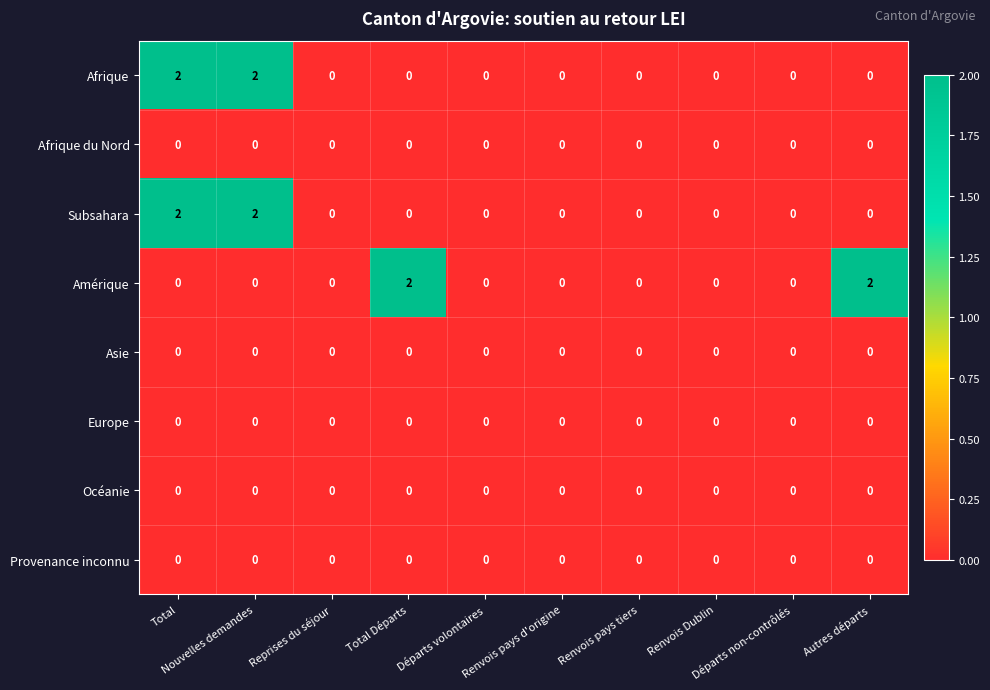

Reading left to right, extract all data points from this chart.

Afrique: Total=2	Nouvelles demandes=2	Reprises du séjour=0	Total Départs=0	Départs volontaires=0	Renvois pays d'origine=0	Renvois pays tiers=0	Renvois Dublin=0	Départs non-contrôlés=0	Autres départs=0
Afrique du Nord: Total=0	Nouvelles demandes=0	Reprises du séjour=0	Total Départs=0	Départs volontaires=0	Renvois pays d'origine=0	Renvois pays tiers=0	Renvois Dublin=0	Départs non-contrôlés=0	Autres départs=0
Subsahara: Total=2	Nouvelles demandes=2	Reprises du séjour=0	Total Départs=0	Départs volontaires=0	Renvois pays d'origine=0	Renvois pays tiers=0	Renvois Dublin=0	Départs non-contrôlés=0	Autres départs=0
Amérique: Total=0	Nouvelles demandes=0	Reprises du séjour=0	Total Départs=2	Départs volontaires=0	Renvois pays d'origine=0	Renvois pays tiers=0	Renvois Dublin=0	Départs non-contrôlés=0	Autres départs=2
Asie: Total=0	Nouvelles demandes=0	Reprises du séjour=0	Total Départs=0	Départs volontaires=0	Renvois pays d'origine=0	Renvois pays tiers=0	Renvois Dublin=0	Départs non-contrôlés=0	Autres départs=0
Europe: Total=0	Nouvelles demandes=0	Reprises du séjour=0	Total Départs=0	Départs volontaires=0	Renvois pays d'origine=0	Renvois pays tiers=0	Renvois Dublin=0	Départs non-contrôlés=0	Autres départs=0
Océanie: Total=0	Nouvelles demandes=0	Reprises du séjour=0	Total Départs=0	Départs volontaires=0	Renvois pays d'origine=0	Renvois pays tiers=0	Renvois Dublin=0	Départs non-contrôlés=0	Autres départs=0
Provenance inconnu: Total=0	Nouvelles demandes=0	Reprises du séjour=0	Total Départs=0	Départs volontaires=0	Renvois pays d'origine=0	Renvois pays tiers=0	Renvois Dublin=0	Départs non-contrôlés=0	Autres départs=0